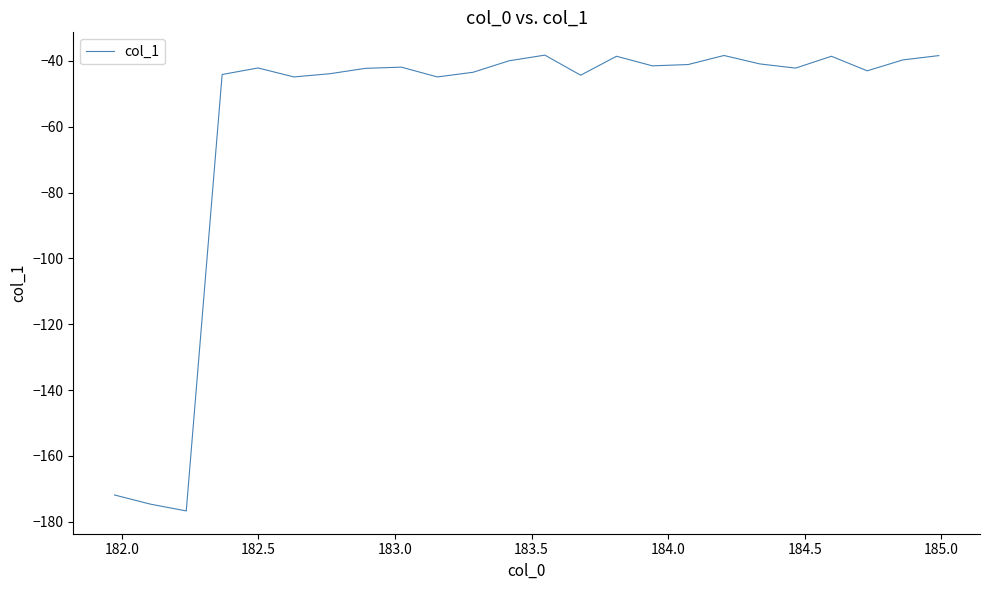

What is the greatest value displayed?

-38.3